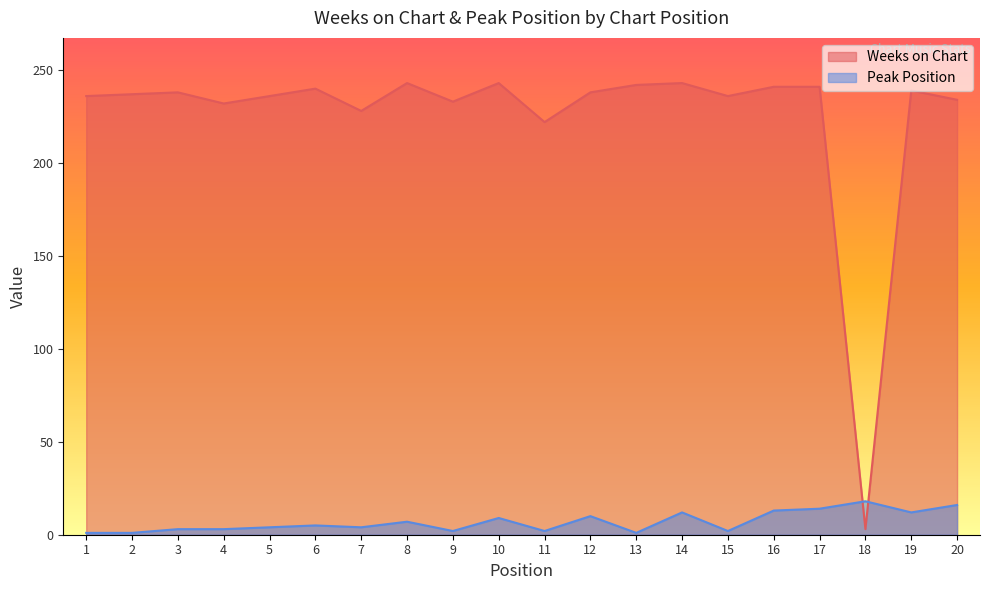

At which category does Weeks on Chart reach its first local valley?

4